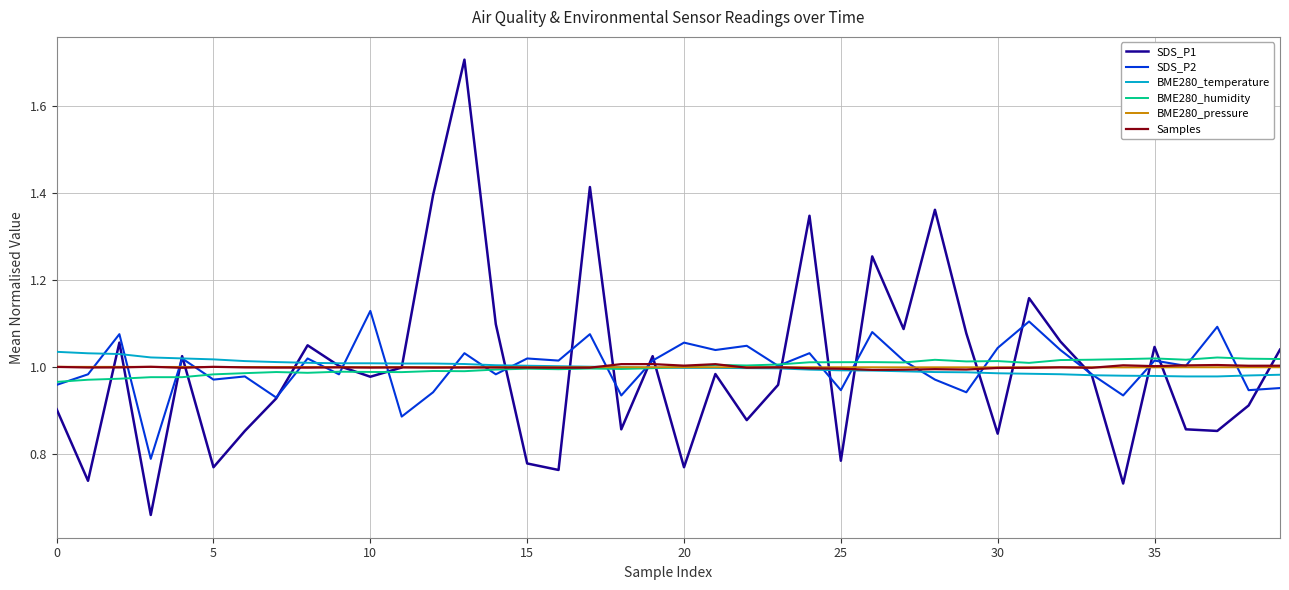

Which series has the widest spread of values?

SDS_P1